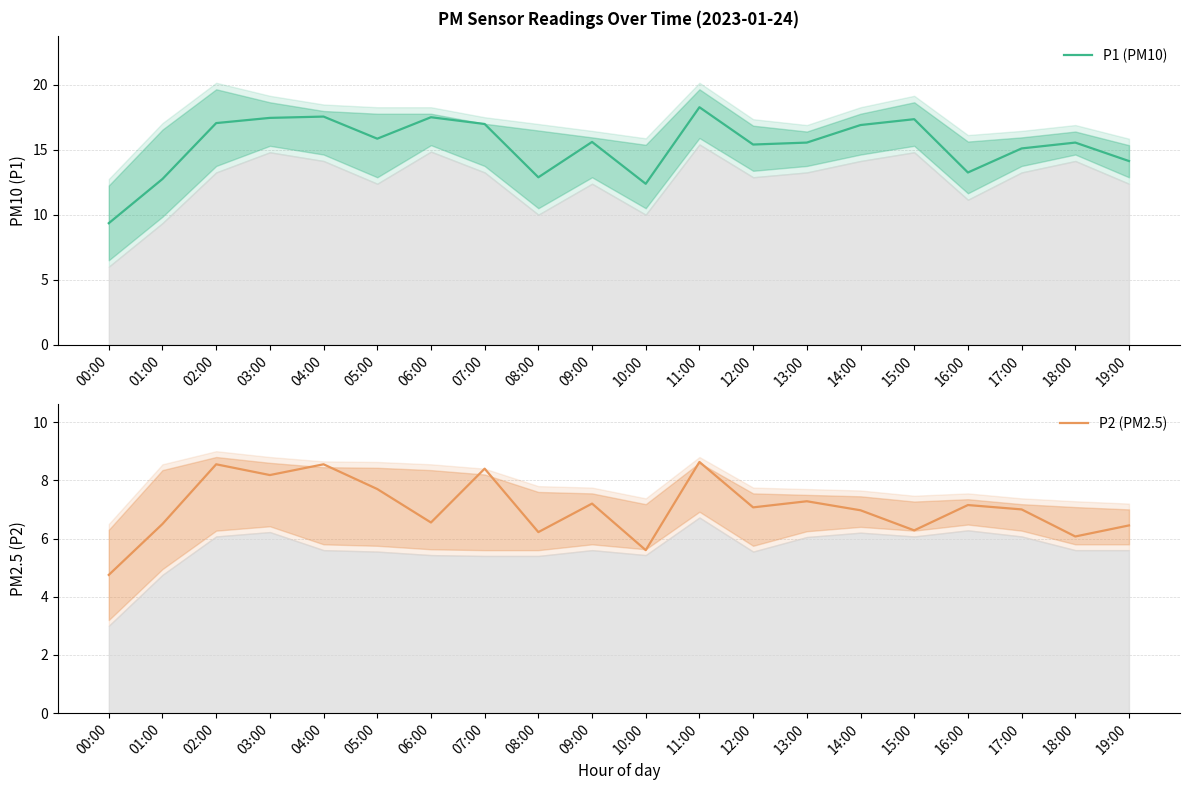

How many data points does each series have?

20